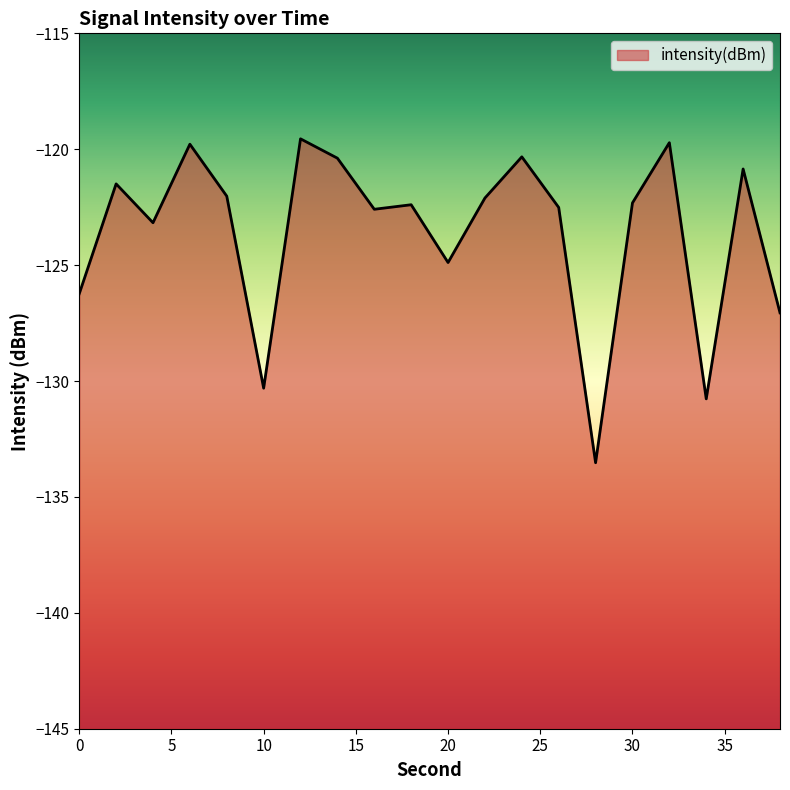

What is the change in value from 14 to 18?

-2.0